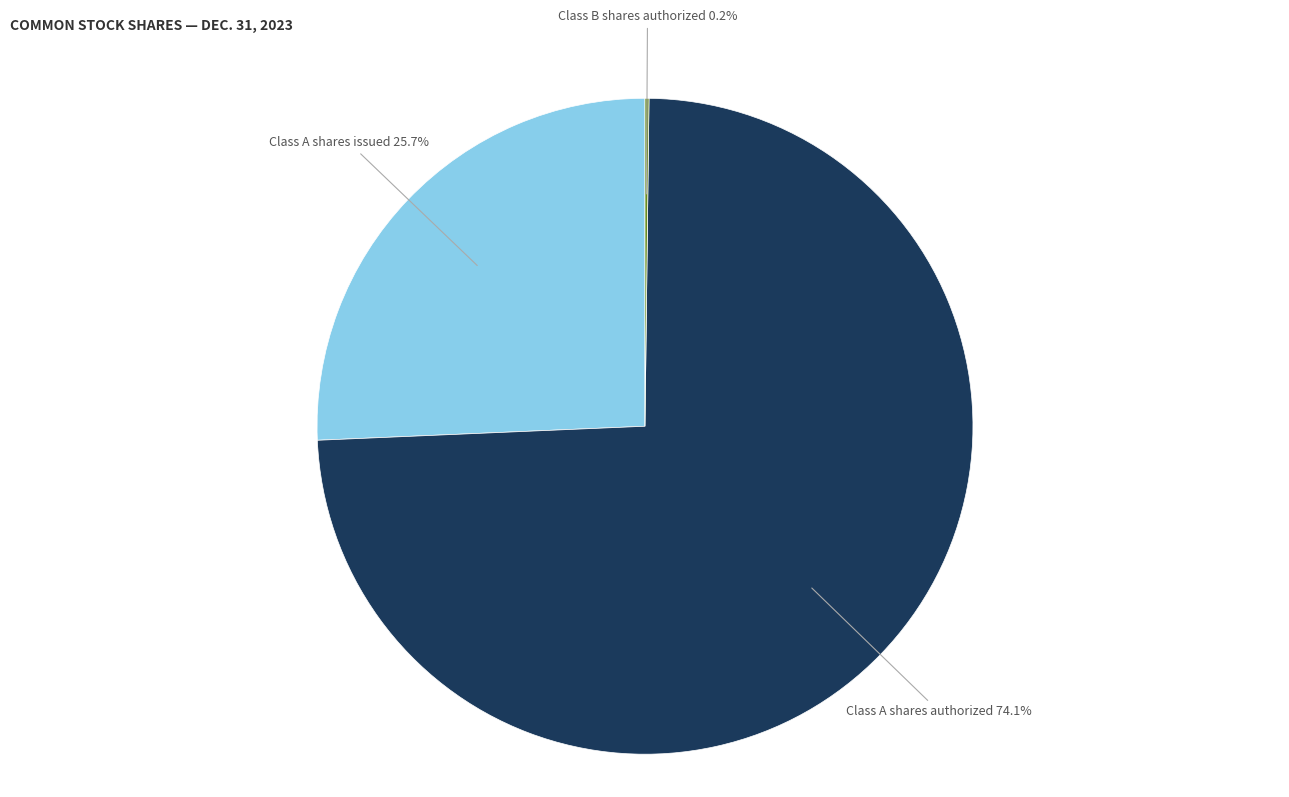

Is there a majority slice in this chart?

Yes